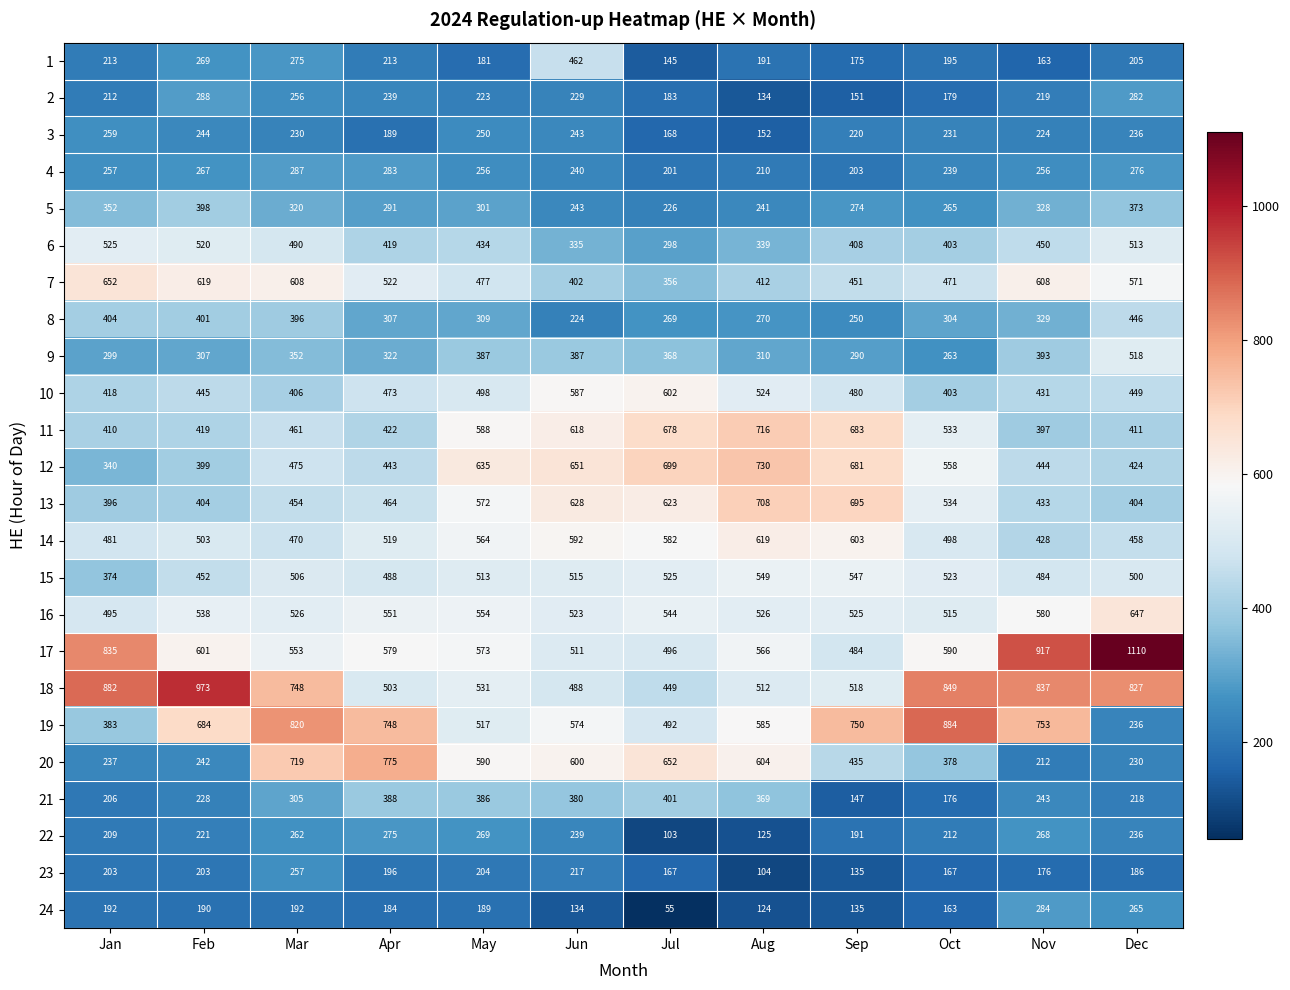

At Nov, list the series in order from smallest to largest.

1, 23, 20, 2, 3, 21, 4, 22, 24, 5, 8, 9, 11, 14, 10, 13, 12, 6, 15, 16, 7, 19, 18, 17